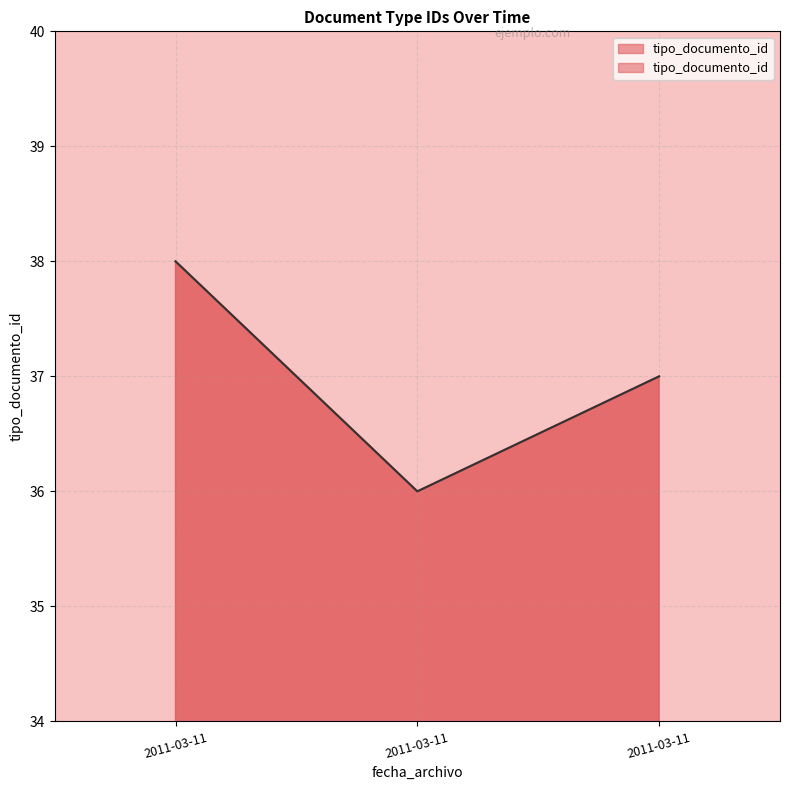

Is it true that the value at 2011-03-11 is 64?

False